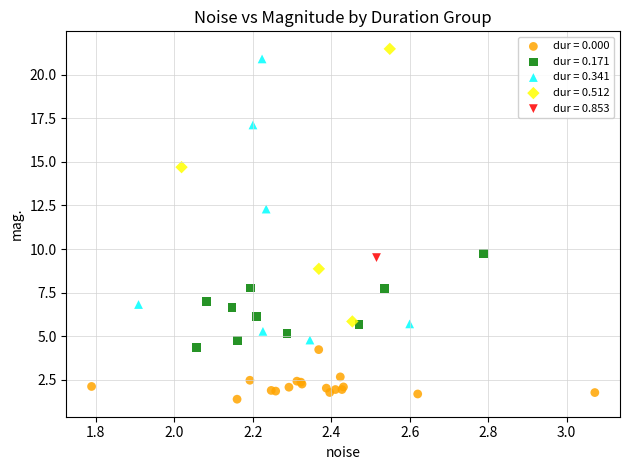

What are all the series names shown in the legend?

dur = 0.000, dur = 0.171, dur = 0.341, dur = 0.512, dur = 0.853